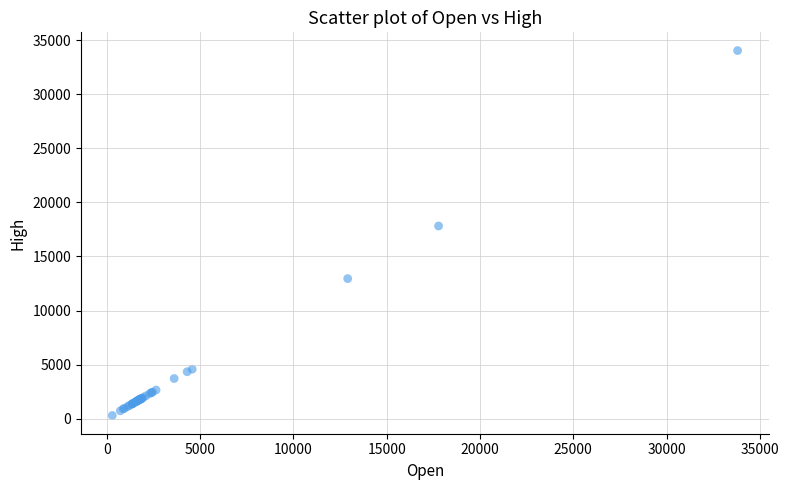

What Y value in the scatter plot is closest to 17167?

17818.5